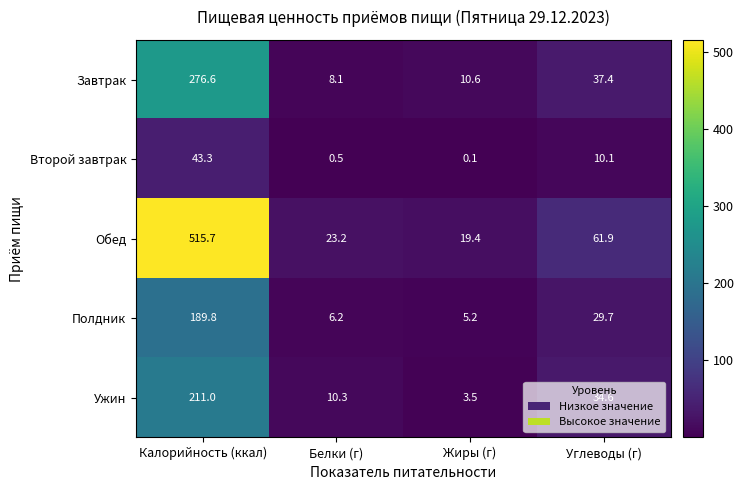

Which series has the largest total across all categories?

Обед